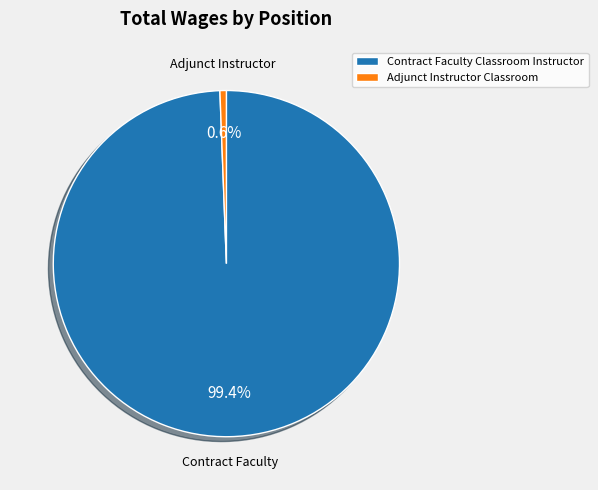

How many slices are in this pie chart?

2